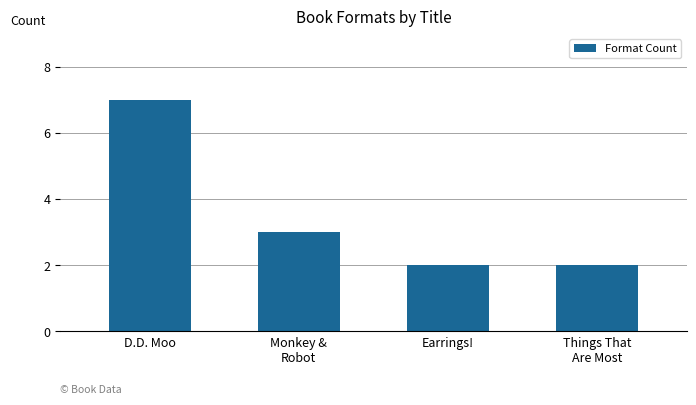

Which has a higher value, D.D. Moo or Earrings!?

D.D. Moo